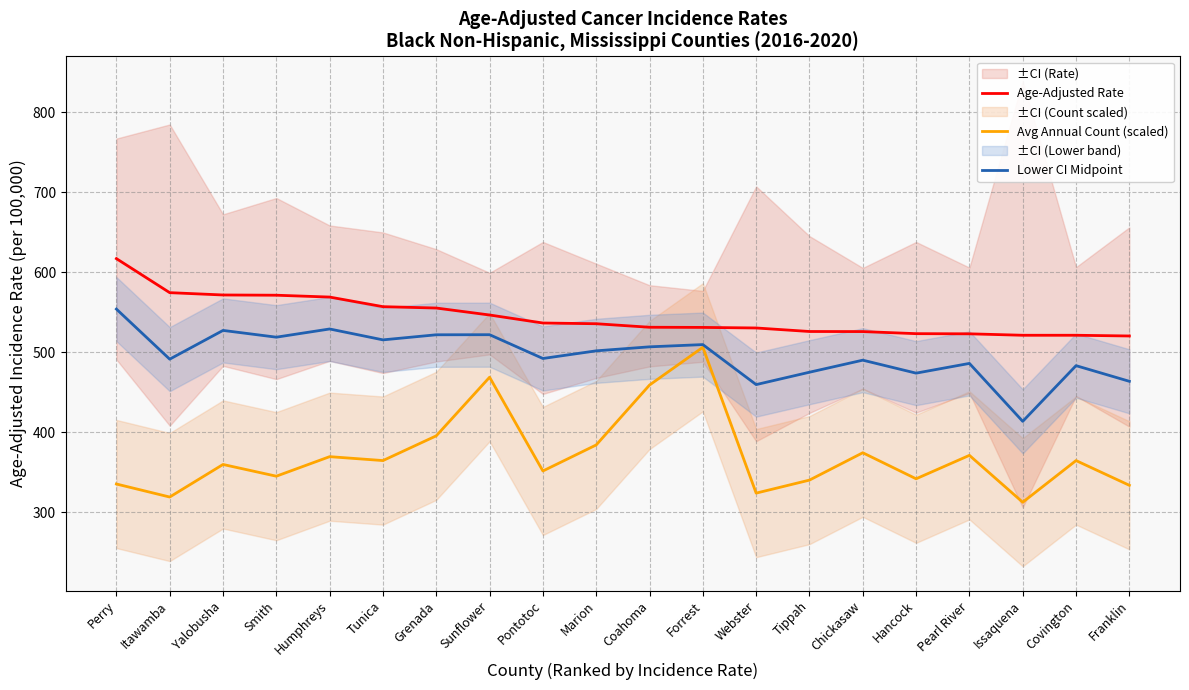

How many categories are shown in the chart?

20